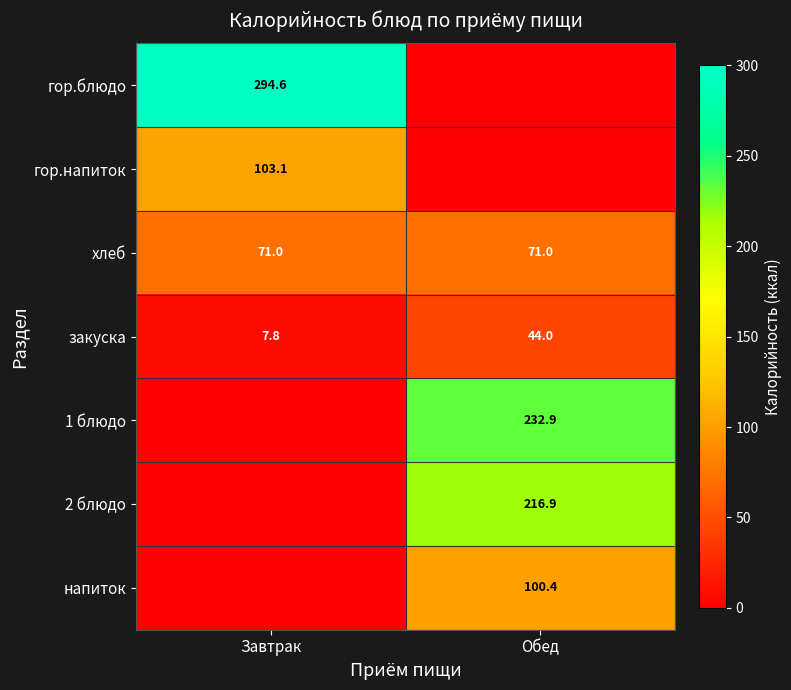

Which label corresponds to the smallest value in the chart?

Обед